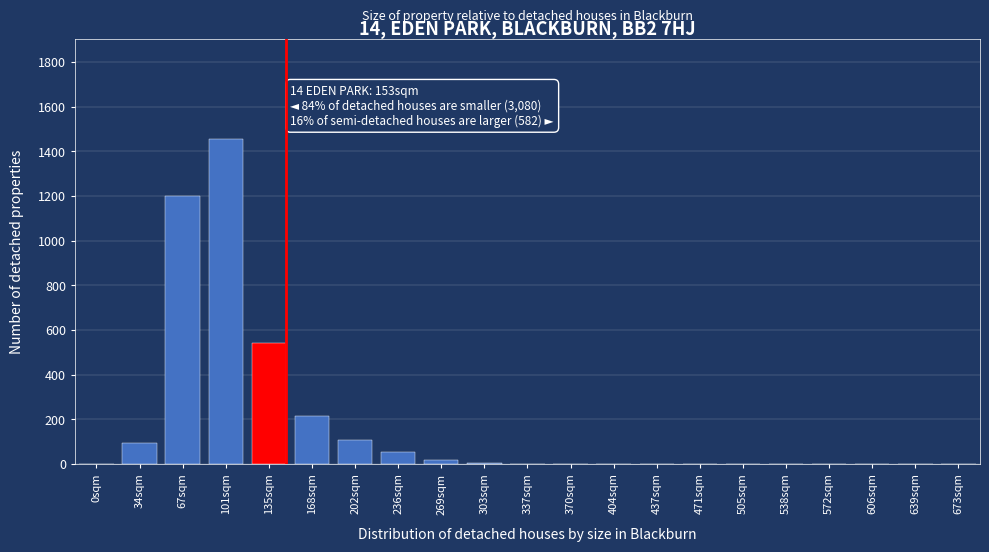

Which label corresponds to the largest value in the chart?

101sqm